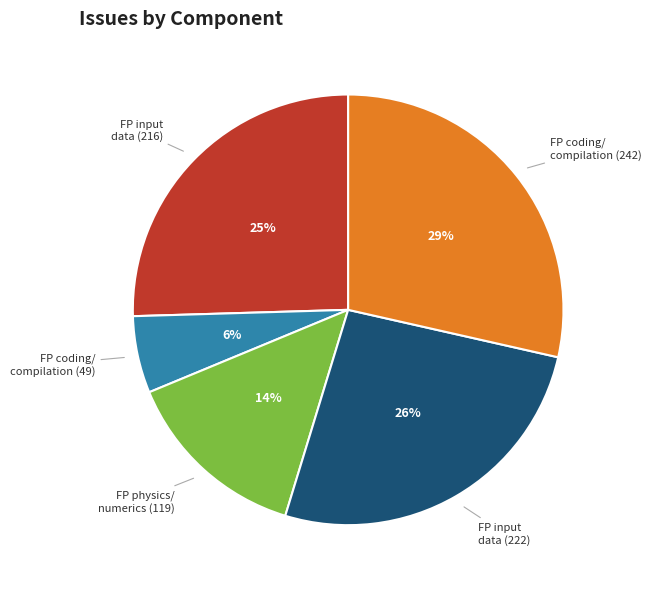

Does any single category account for the majority?

No